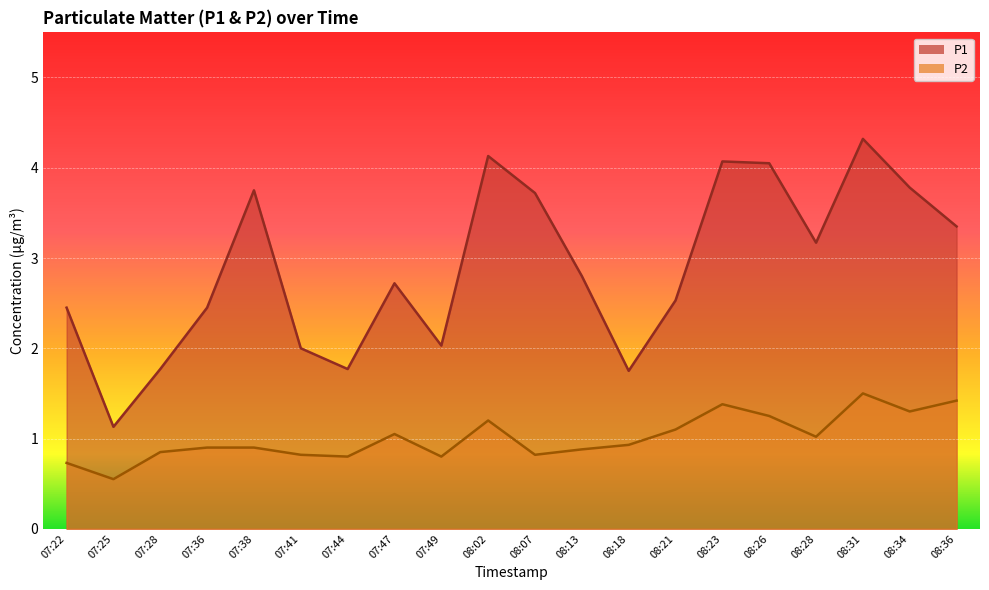

What is the maximum value shown in the chart?

4.3